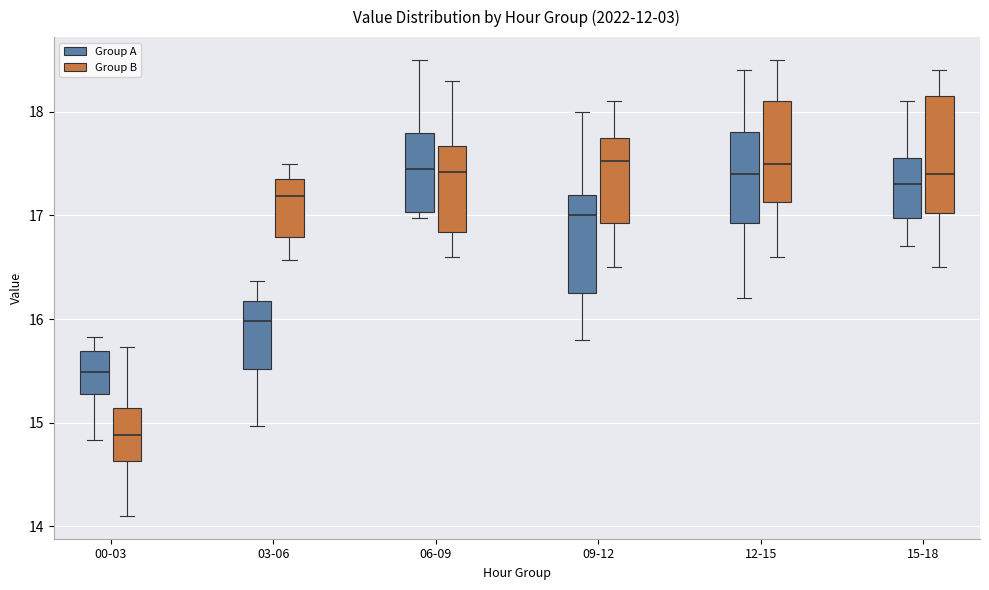

Which box's median line is the lowest?

00-03 (Group B)